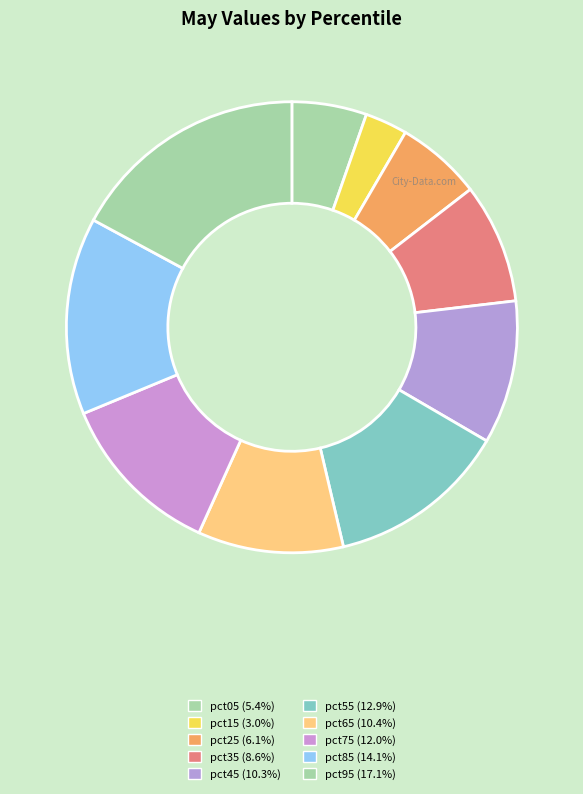

Count the number of slices in the pie.

10